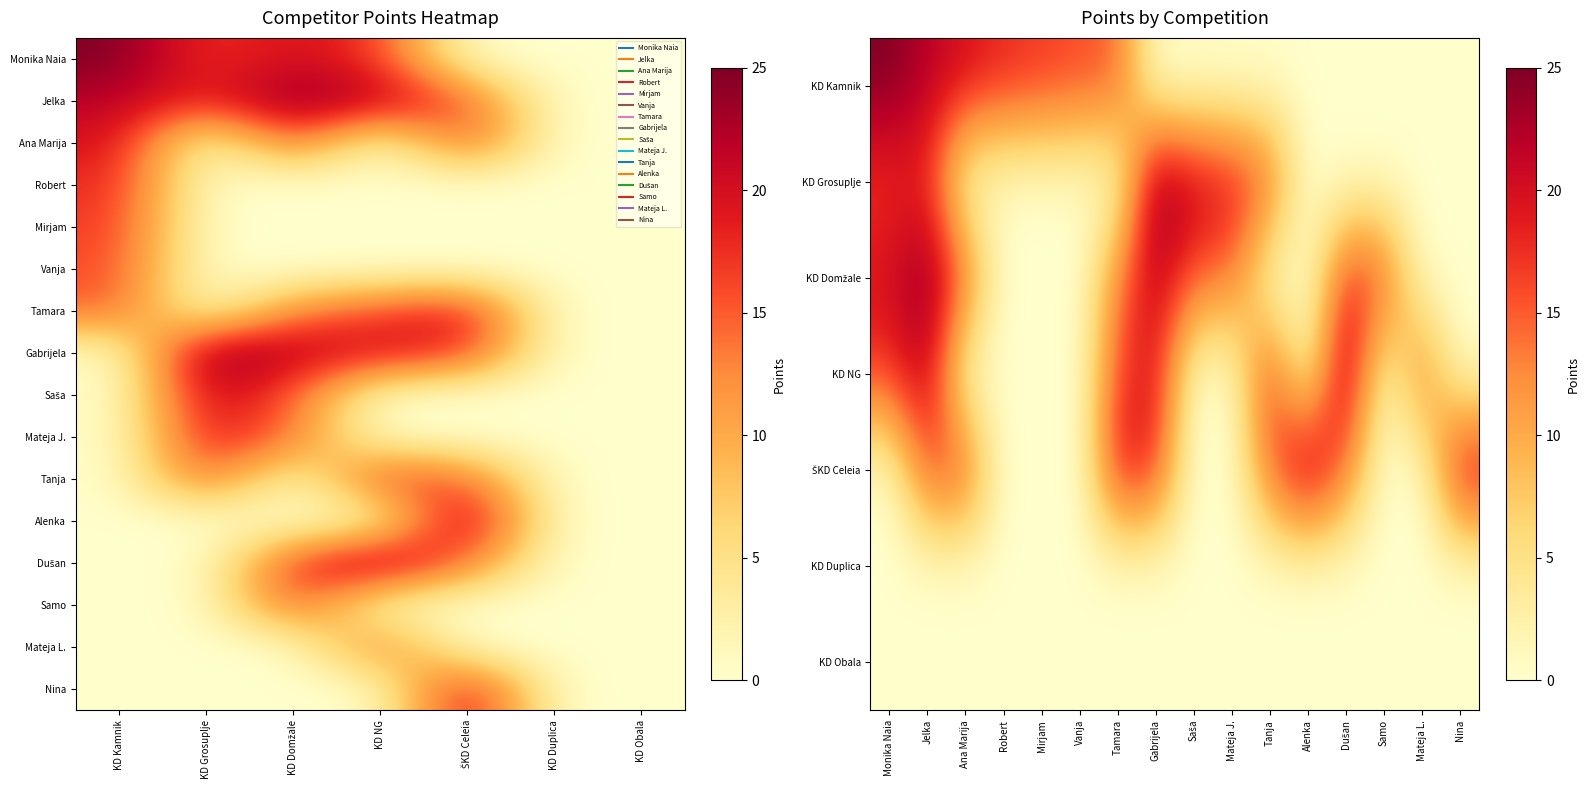

What is the difference between the highest and lowest values at KD Grosuplje?

25